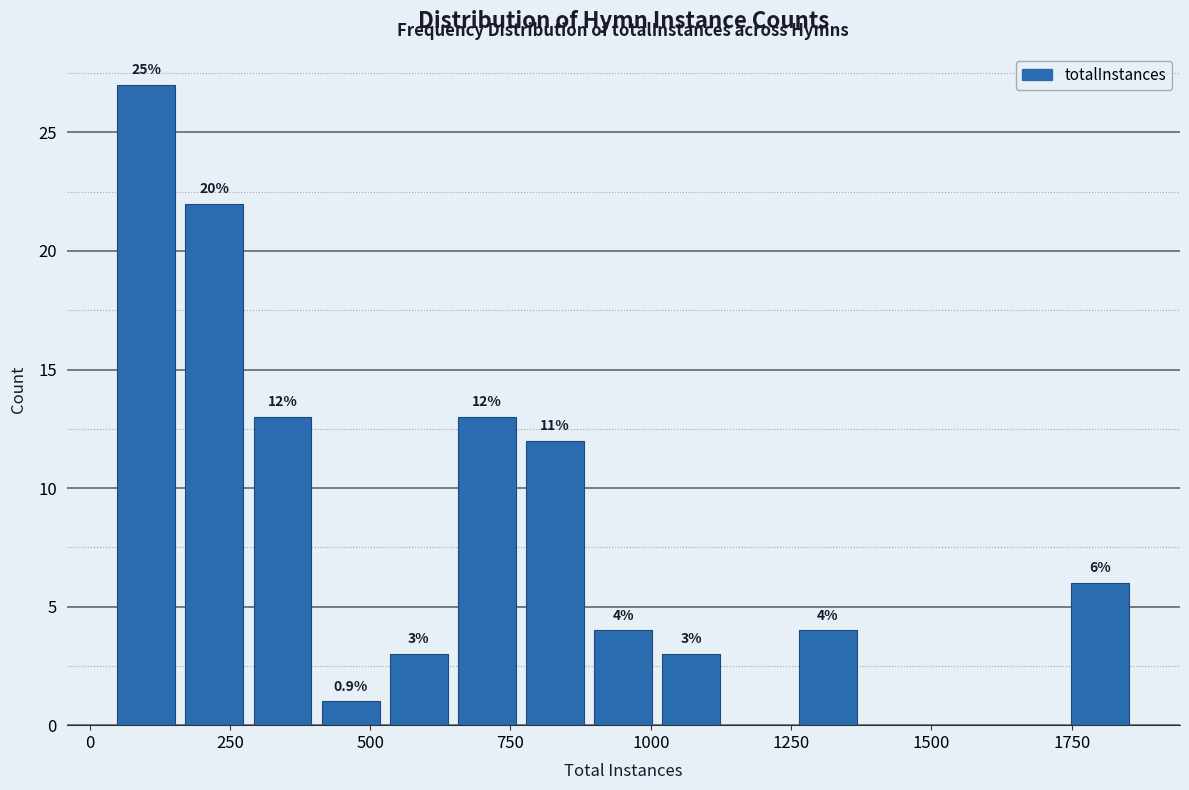

Read against the x-axis, roughly where is the centre of the tallest bar?

100